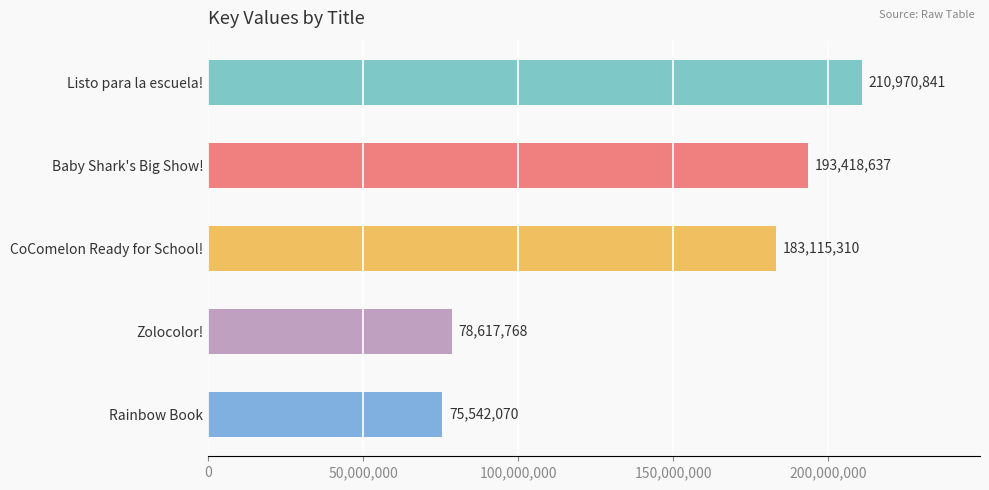

Read the value at Zolocolor!, to the nearest 100.

78617800